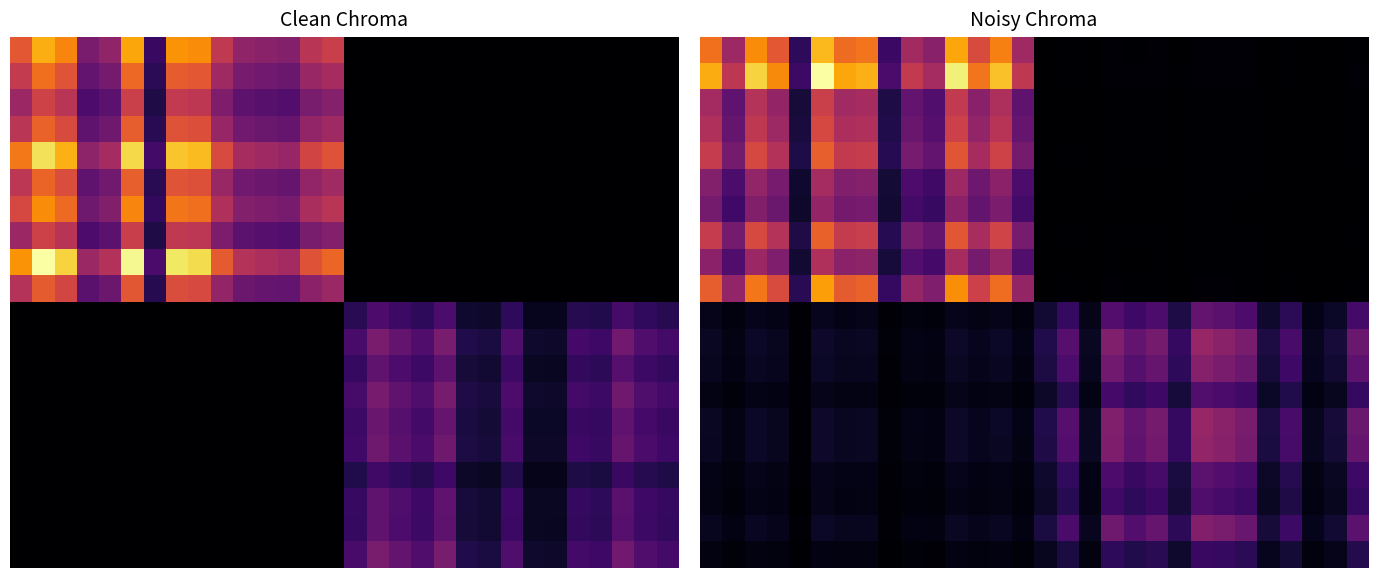

What is the spread (max minus min) of values at 27?

2.5